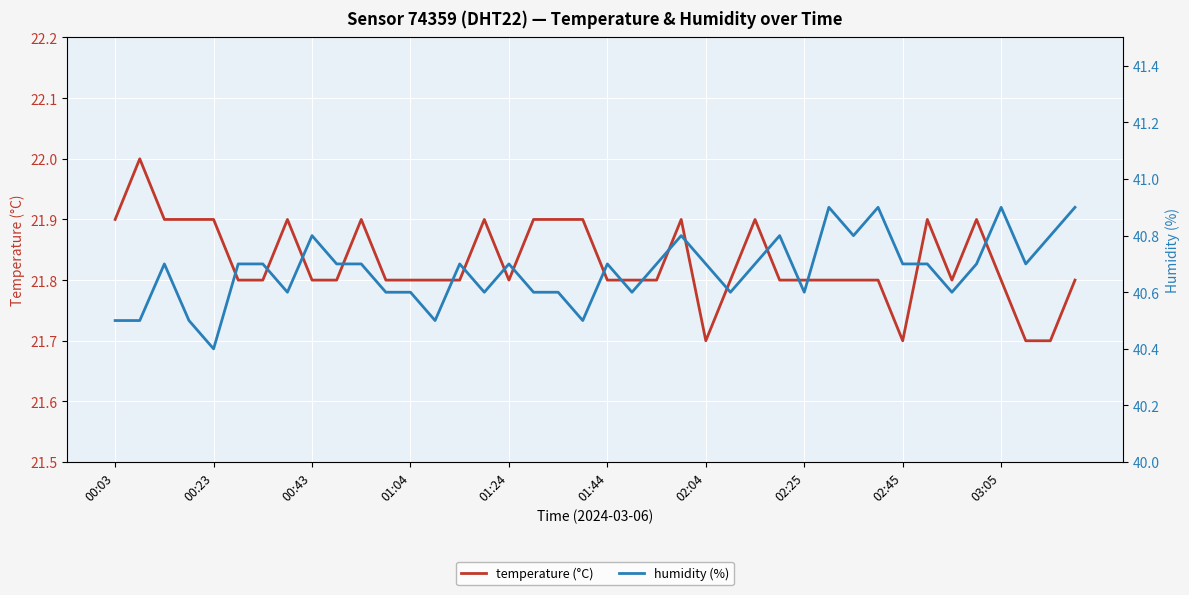

What is the highest value of the temperature (°C) series?

22.0